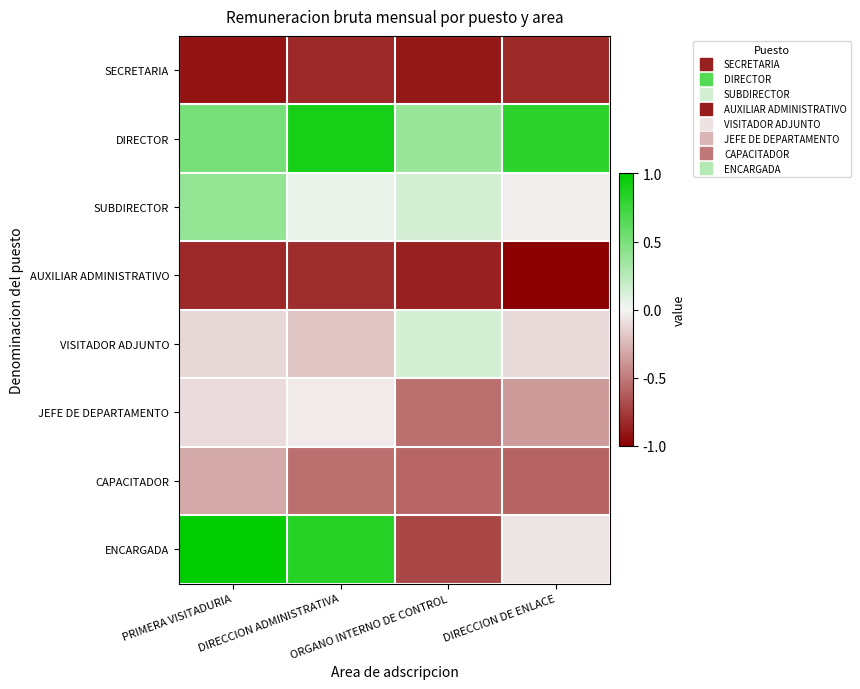

Which series has the largest total across all categories?

DIRECTOR